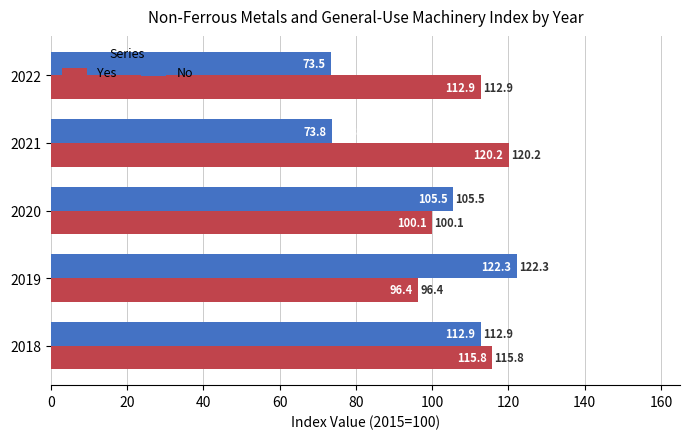

Which series has the largest total across all categories?

Yes